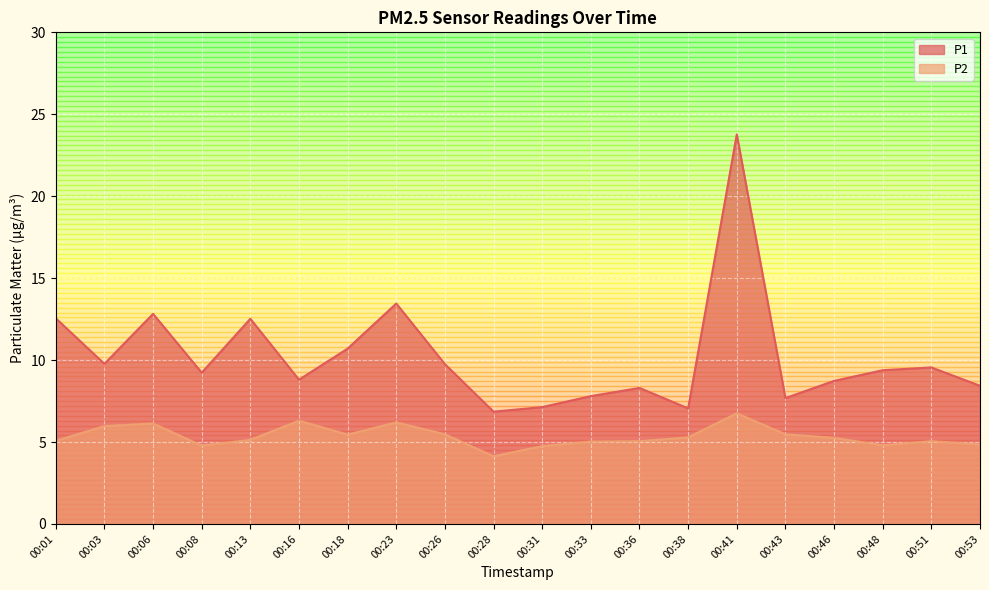

At which label is P1 closest to 15?

00:23